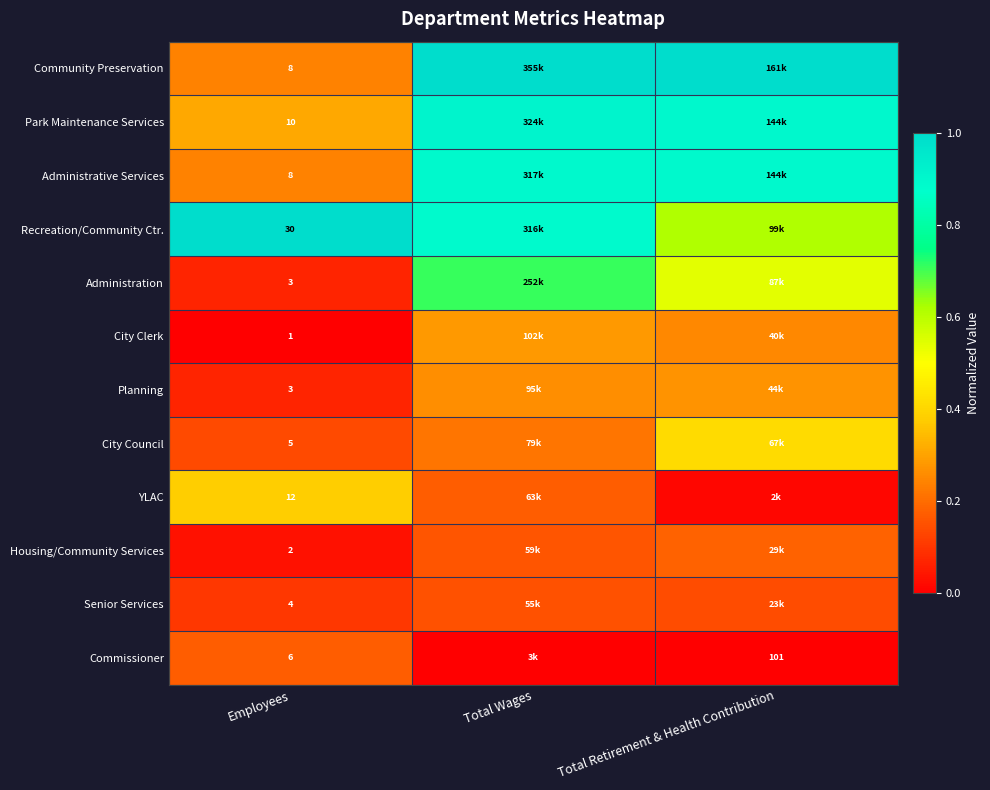

Is the value of City Clerk at Employees greater than the value of Recreation/Community Ctr. at Employees?

No